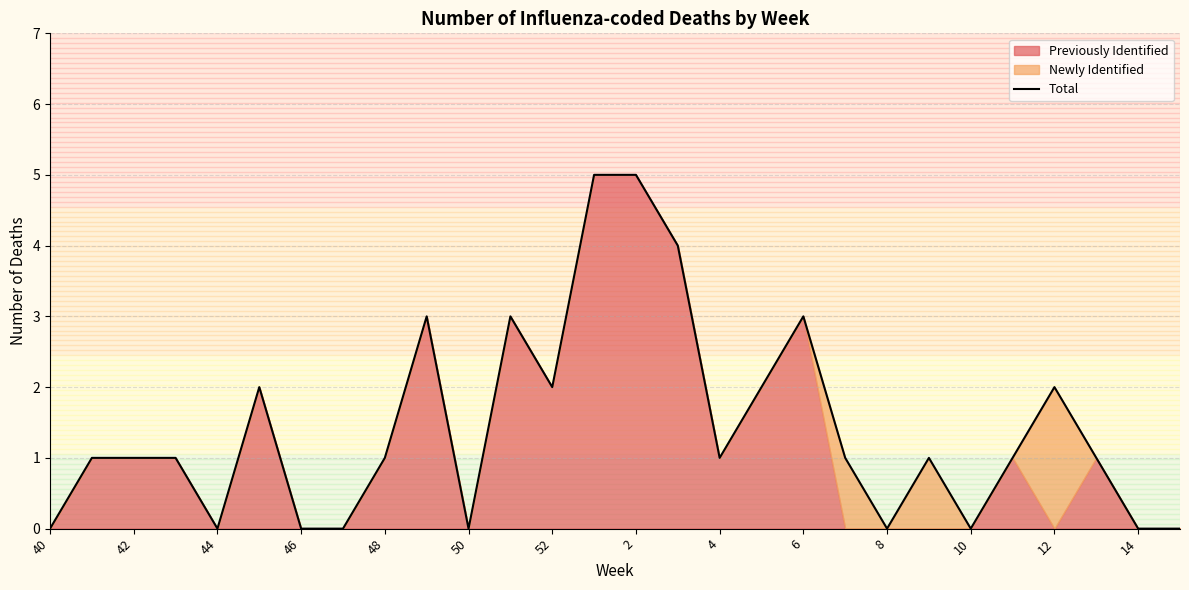

True or false: Total has a value of -2 at 46.

False